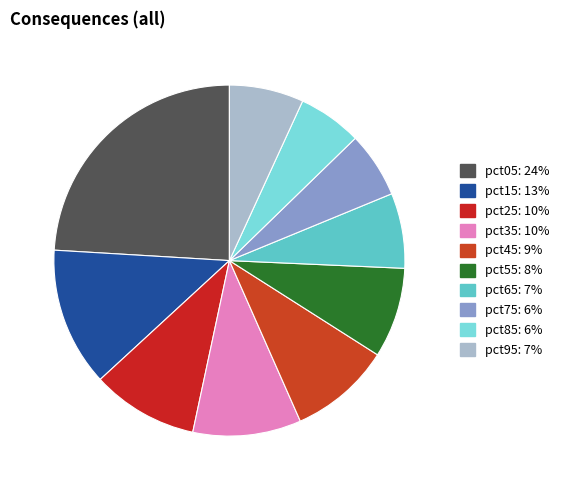

To the nearest percent, what is the combined percentage of pct45 and pct65?

16%